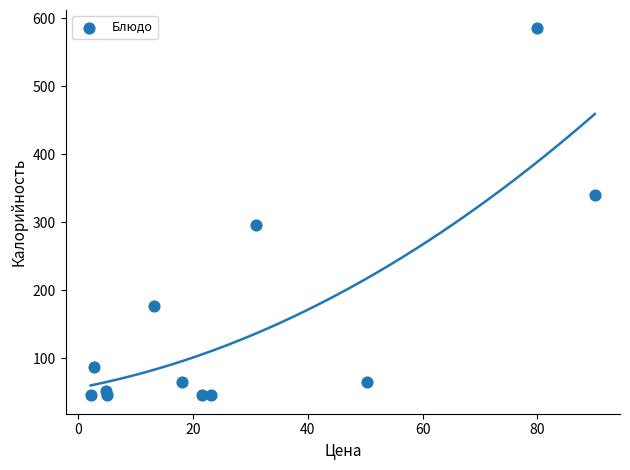

What is the average X value?

28.5